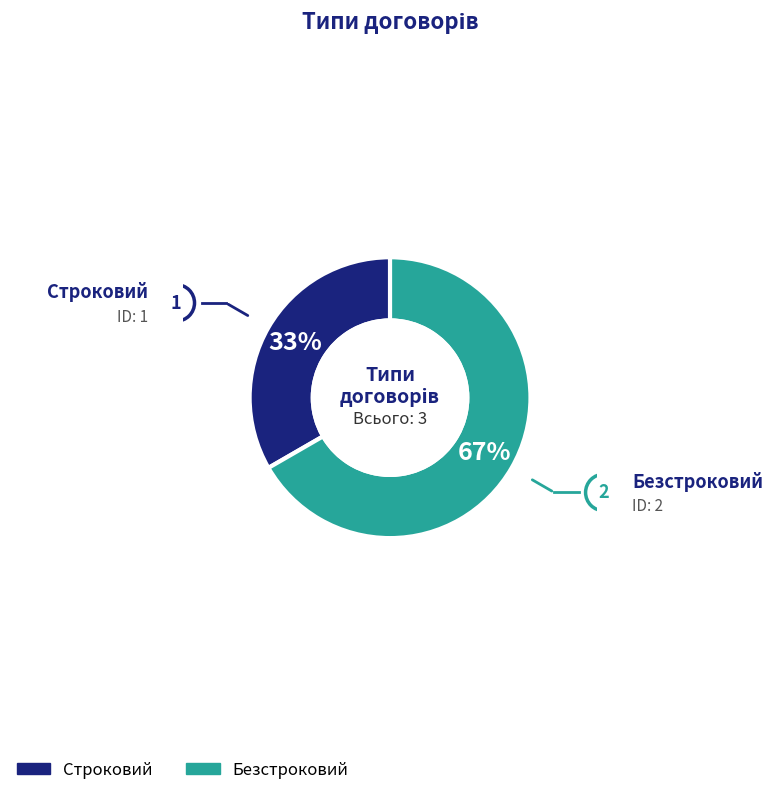

Is the sum of Строковий and Безстроковий greater than half?

Yes